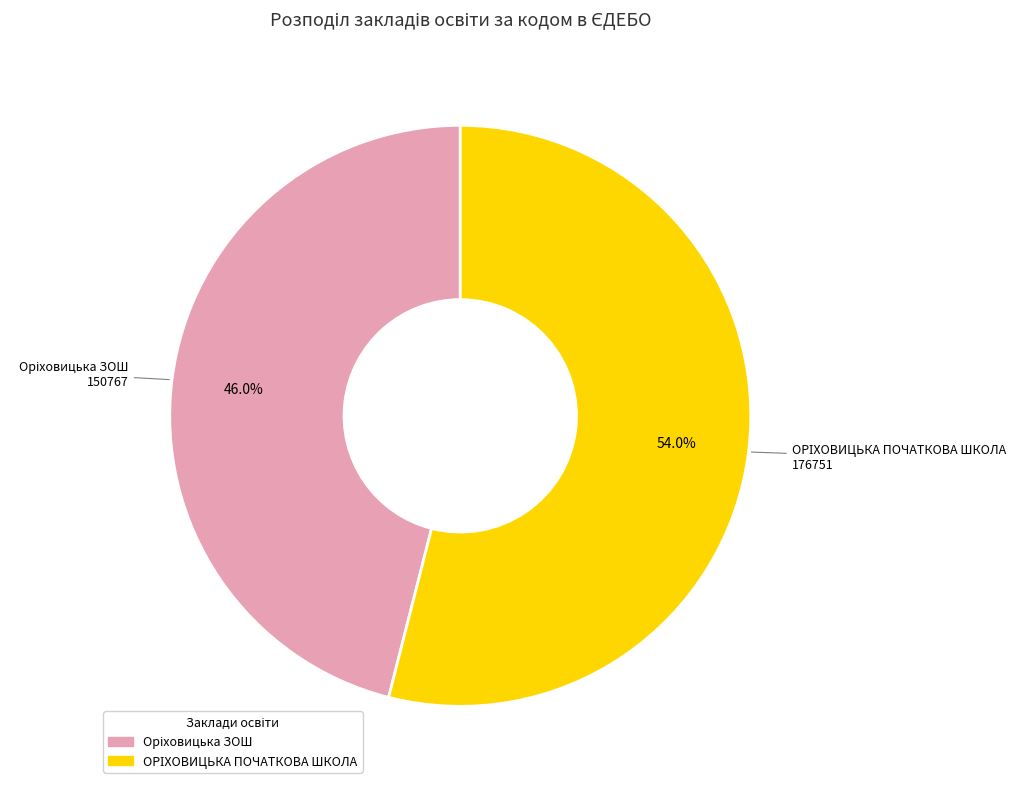

Is there a majority slice in this chart?

Yes